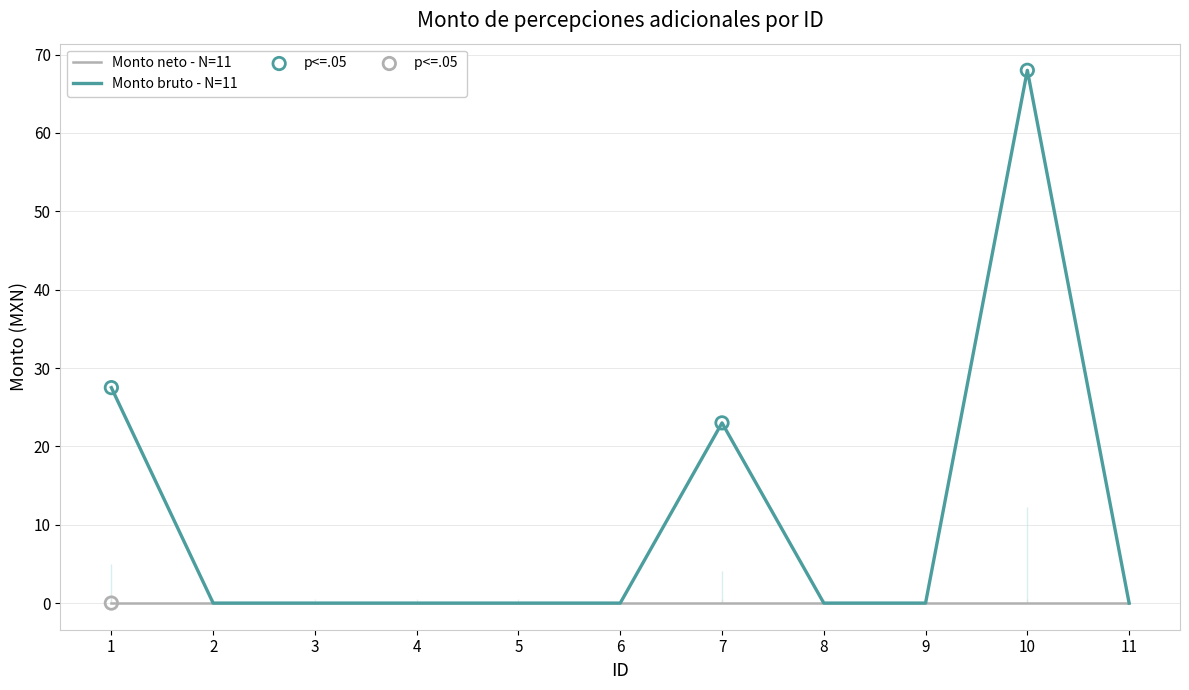

Which has a higher value, 10 or 11?

10